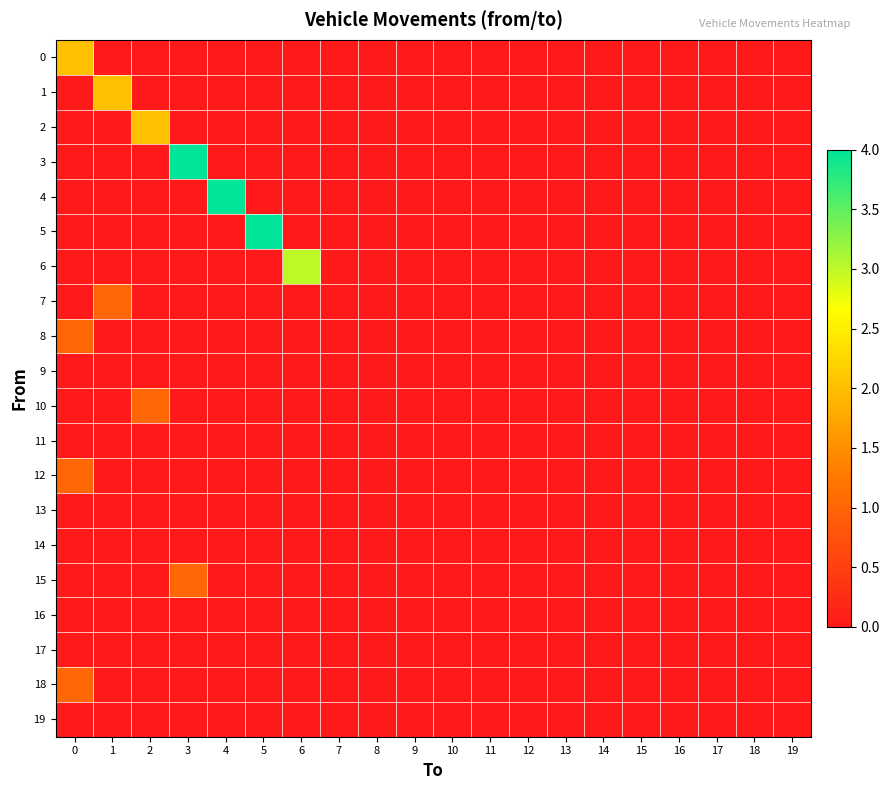

Count the number of data series in this chart.

20